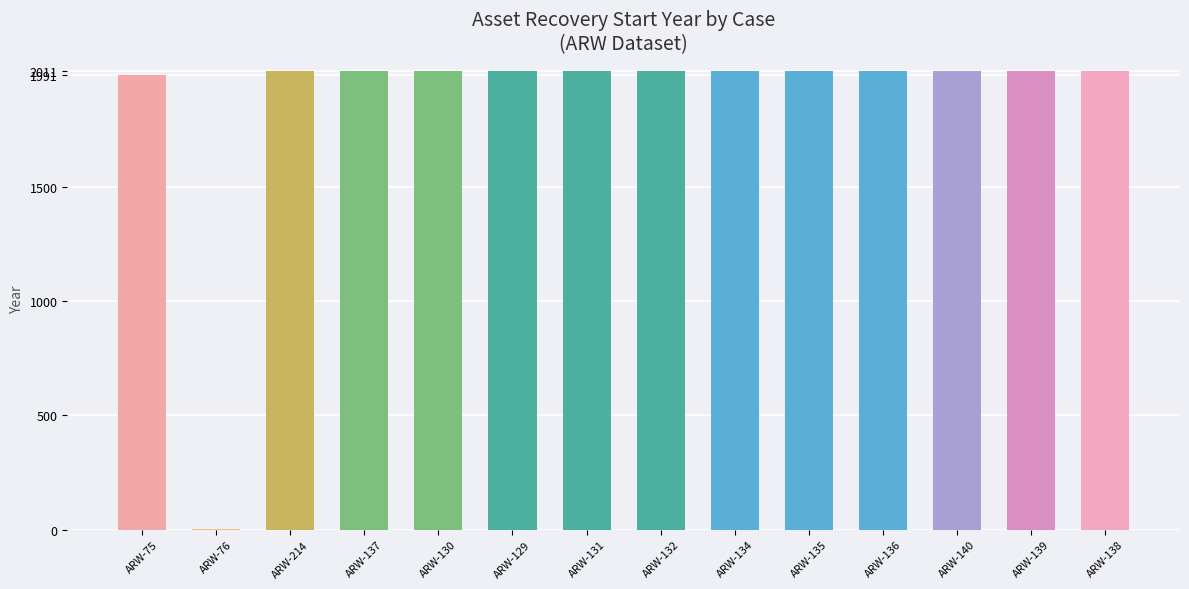

What is the ratio of the value at ARW-136 to the value at ARW-131?

1.0